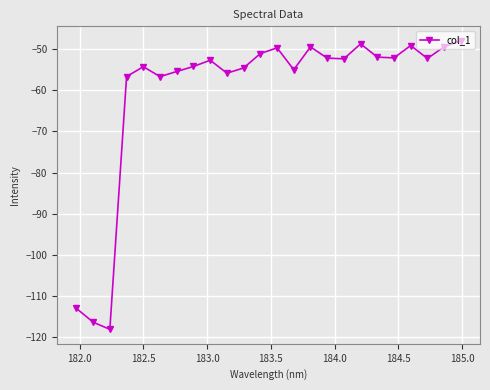

What is the greatest value displayed?

-48.0